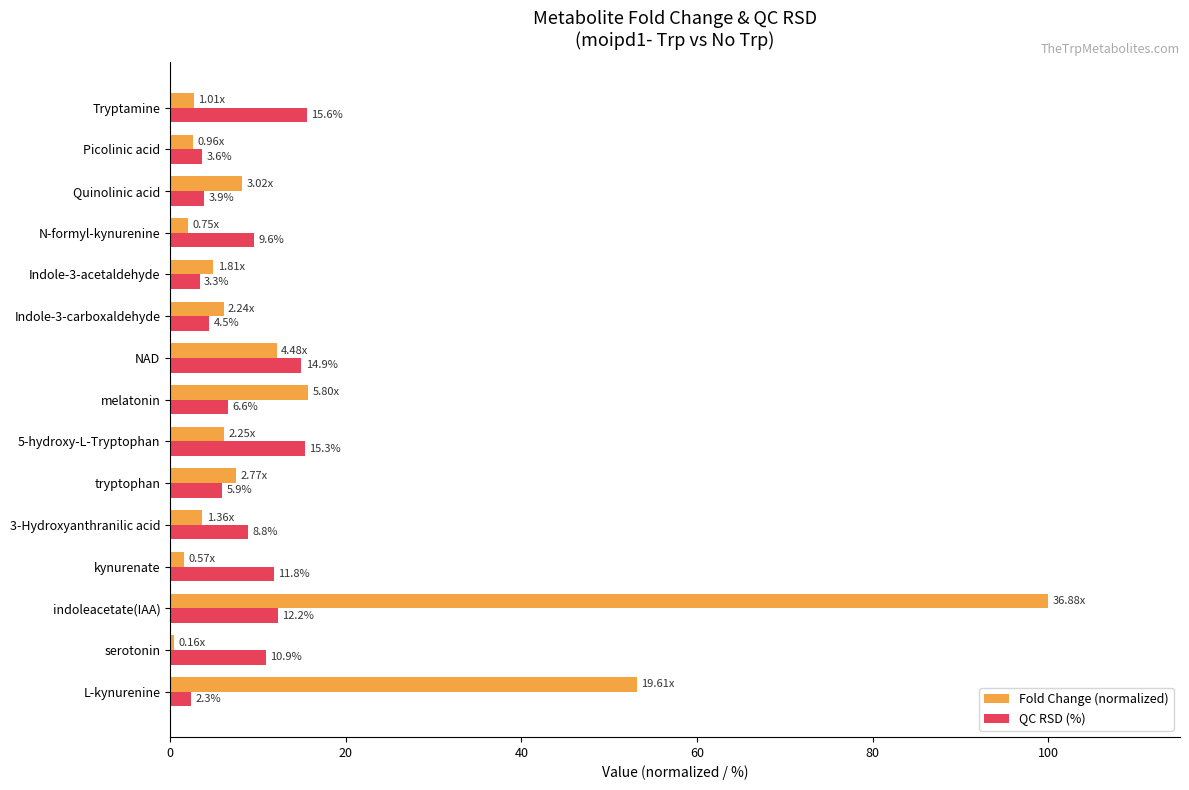

List the labels in order of QC RSD (%) value, largest first.

Tryptamine, 5-hydroxy-L-Tryptophan, NAD, indoleacetate(IAA), kynurenate, serotonin, N-formyl-kynurenine, 3-Hydroxyanthranilic acid, melatonin, tryptophan, Indole-3-carboxaldehyde, Quinolinic acid, Picolinic acid, Indole-3-acetaldehyde, L-kynurenine